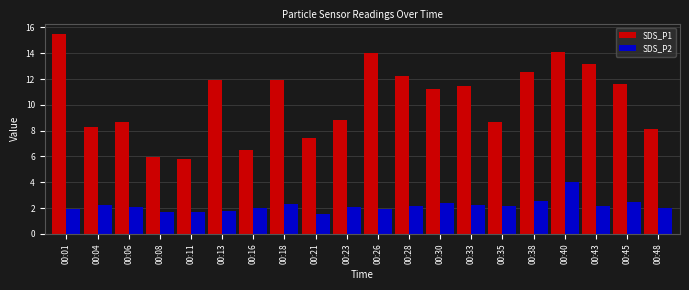

At which label does SDS_P1 reach its minimum?

00:11